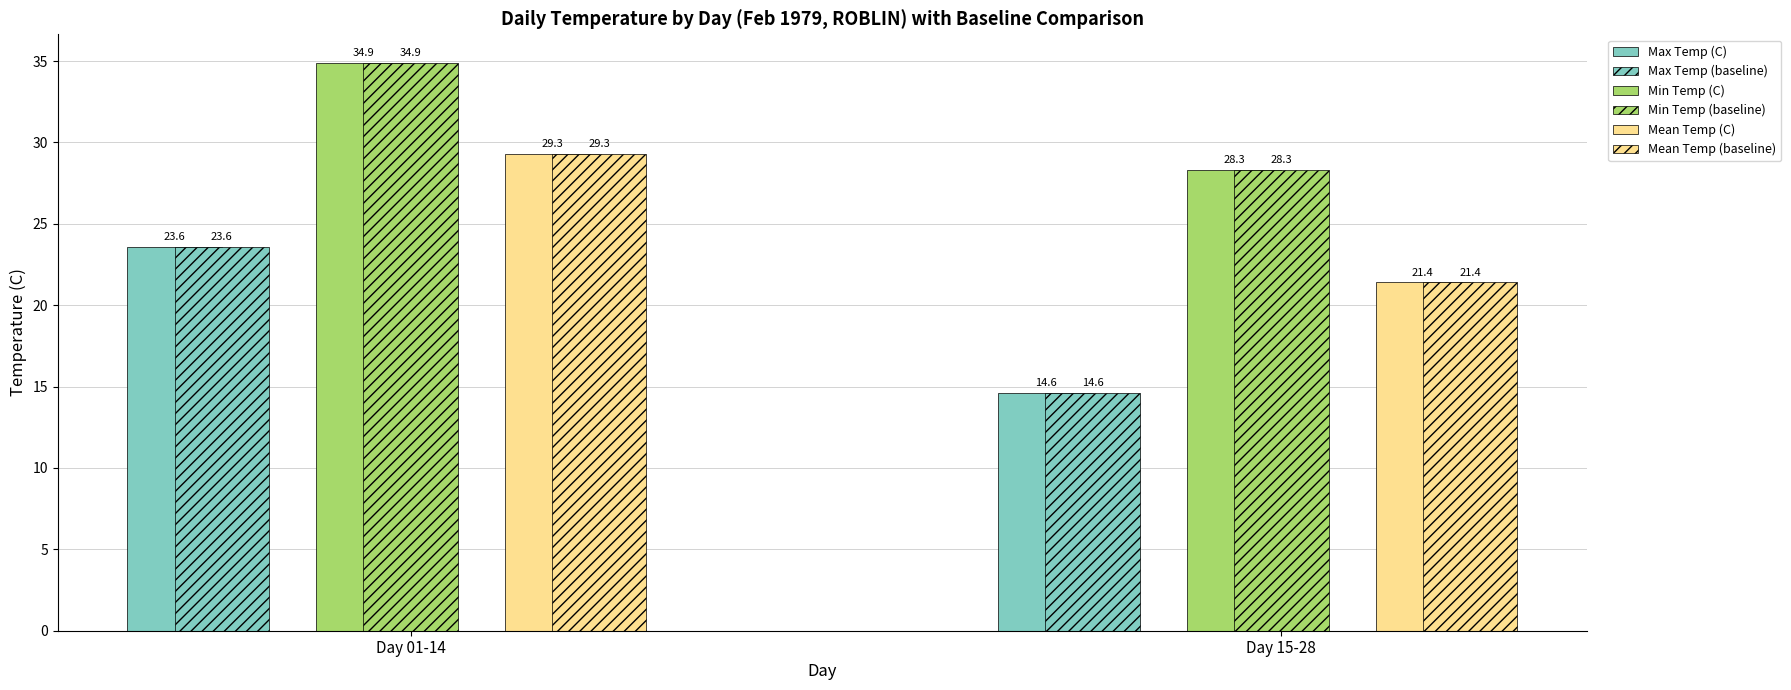

What is the maximum value for Min Temp (C)?

34.9